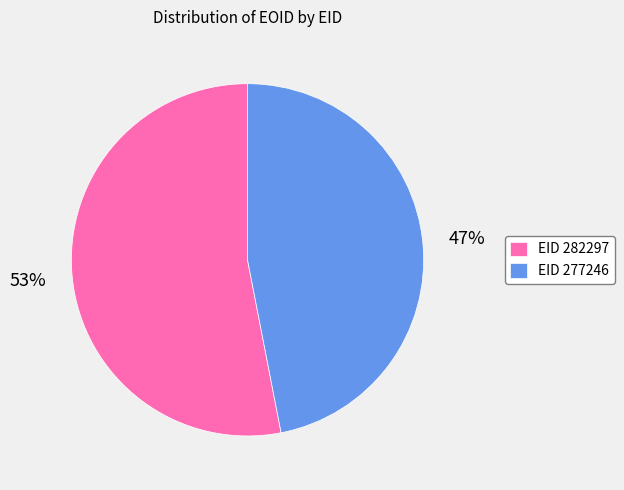

Does any single category account for the majority?

Yes